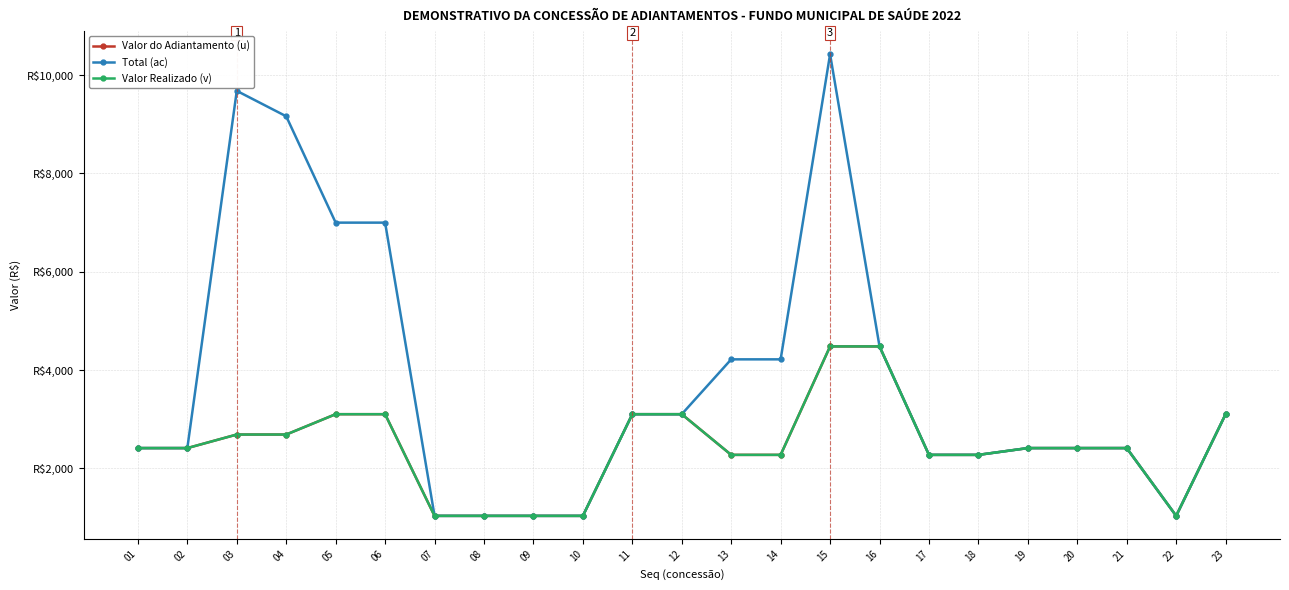

Is this an area chart (filled region under the line)?

No